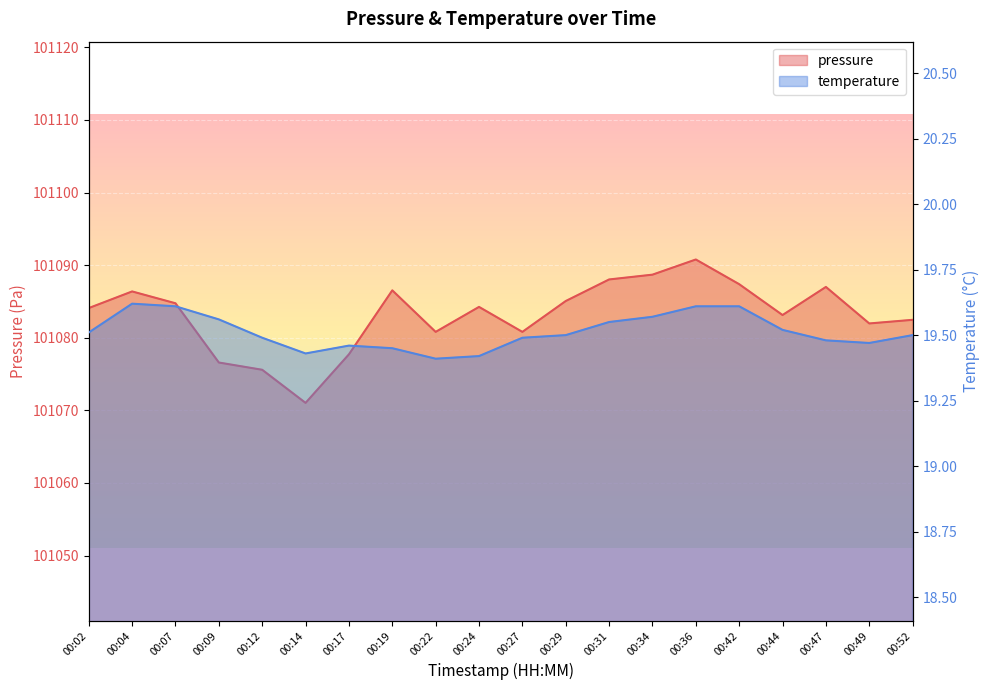

The pressure series shows 53856.7 at 00:29. True or false?

False